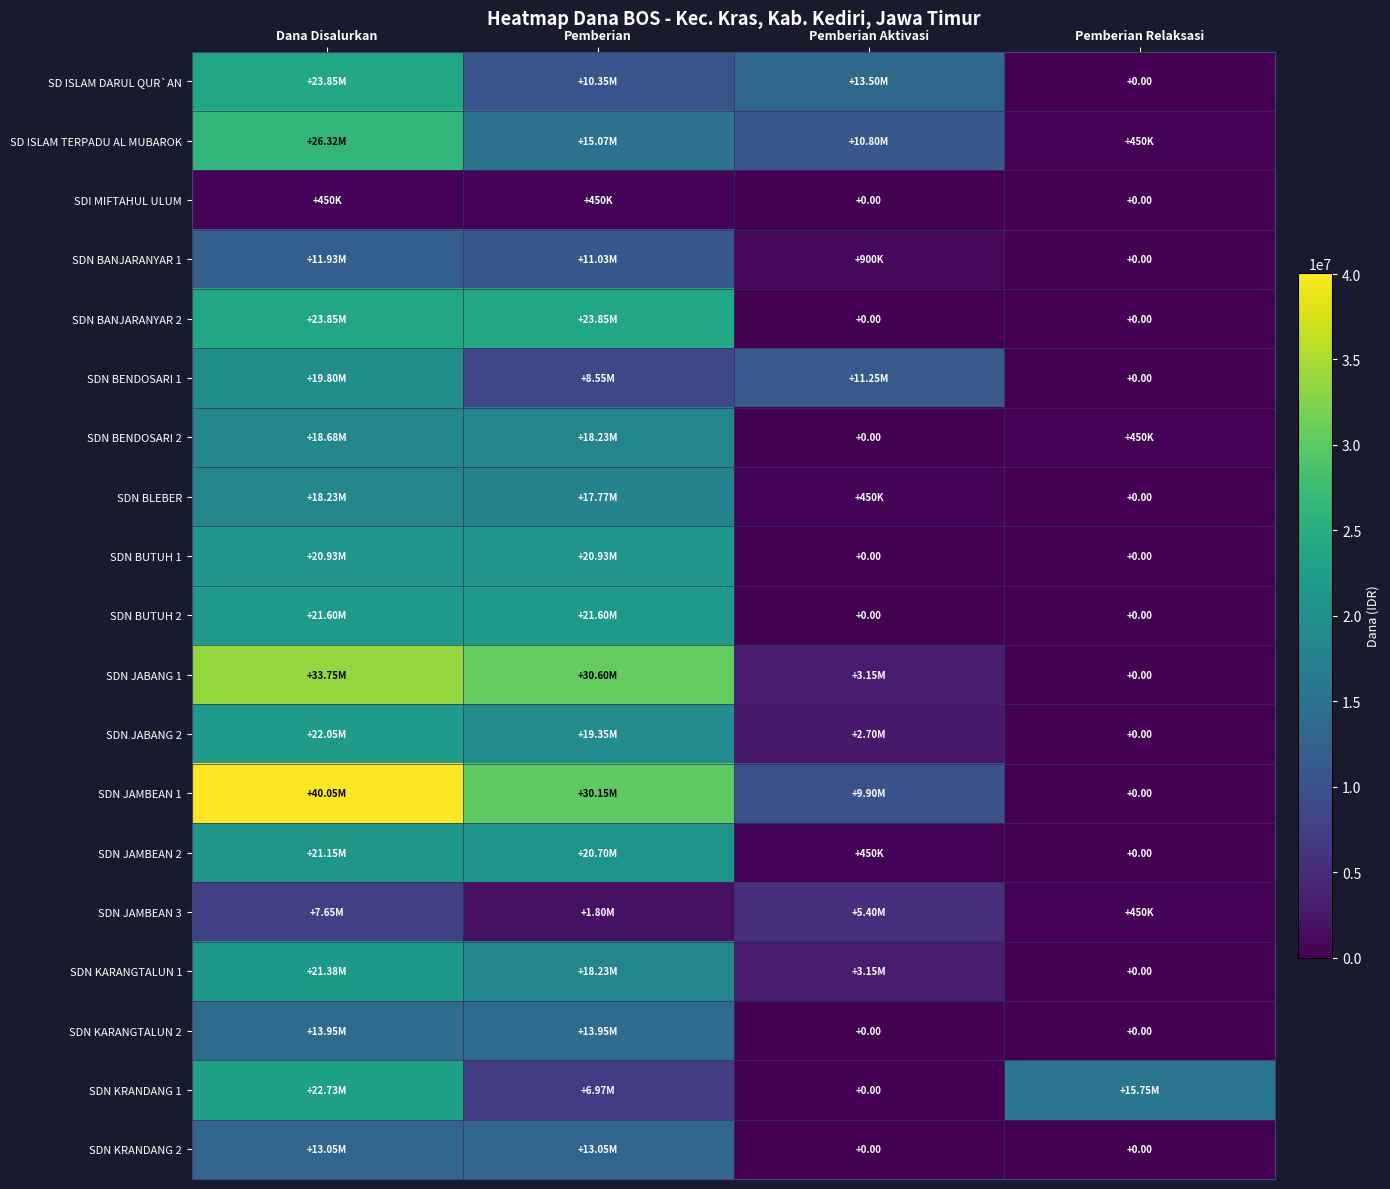

Count the number of data series in this chart.

19